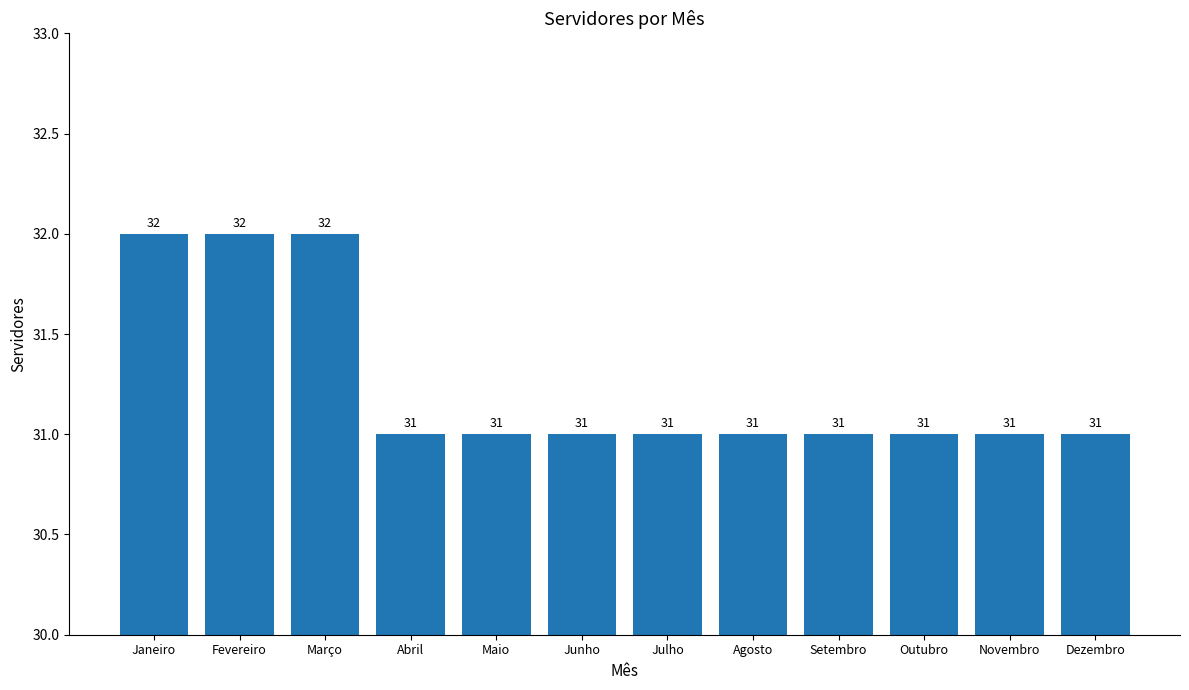

Reading right to left, transcribe all the data shown in this chart.

Dezembro=31	Novembro=31	Outubro=31	Setembro=31	Agosto=31	Julho=31	Junho=31	Maio=31	Abril=31	Março=32	Fevereiro=32	Janeiro=32